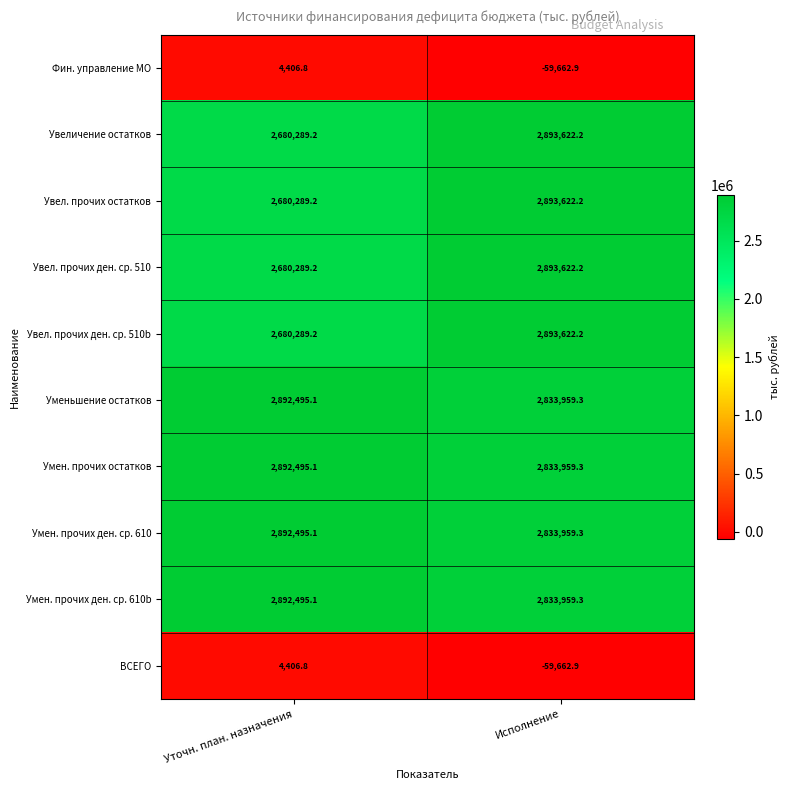

What is the total value across all series at Исполнение?

22791000.2